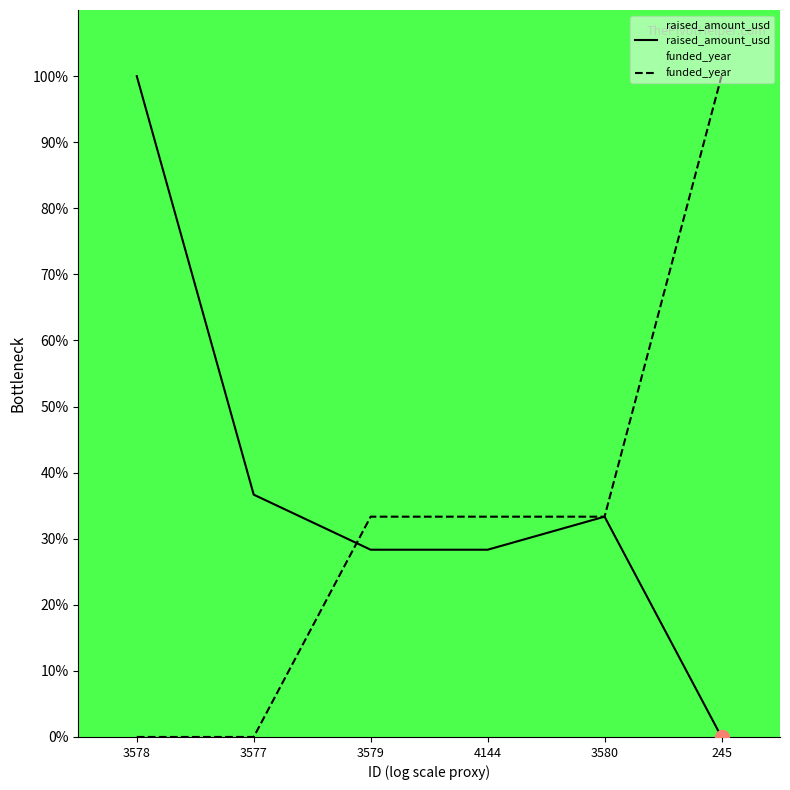

How many times do funded_year and raised_amount_usd cross each other?

3